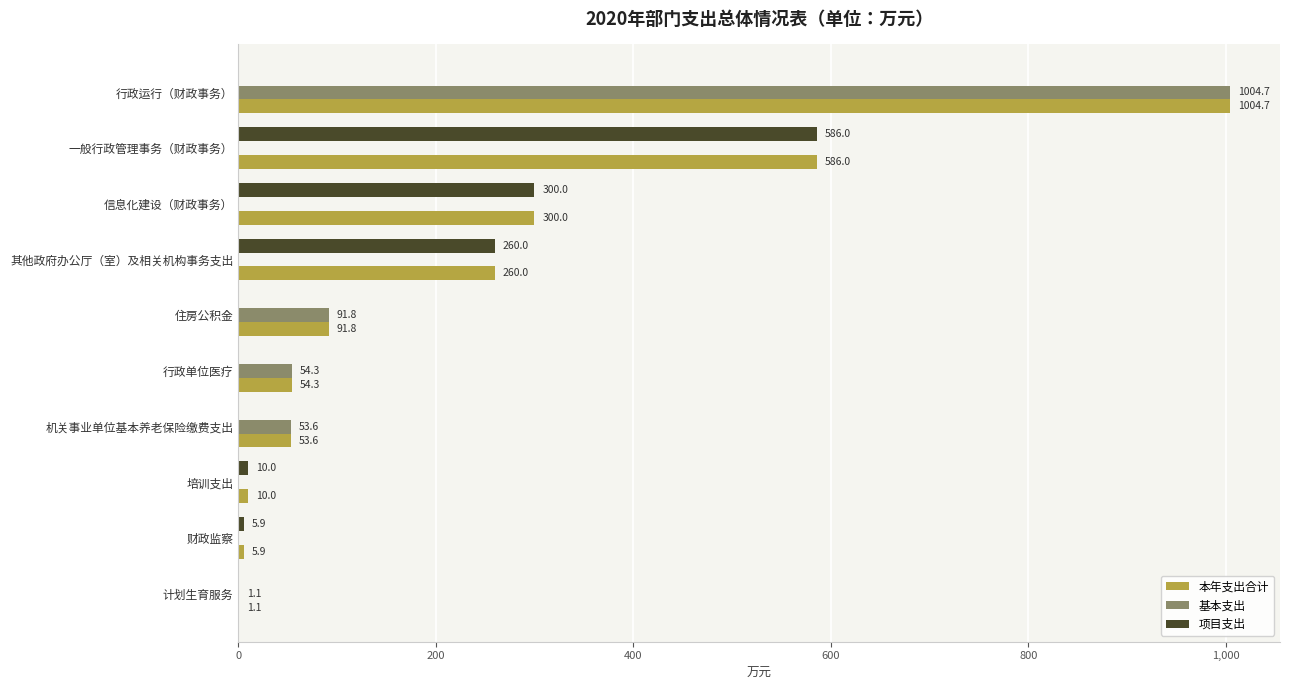

How many data points does each series have?

10